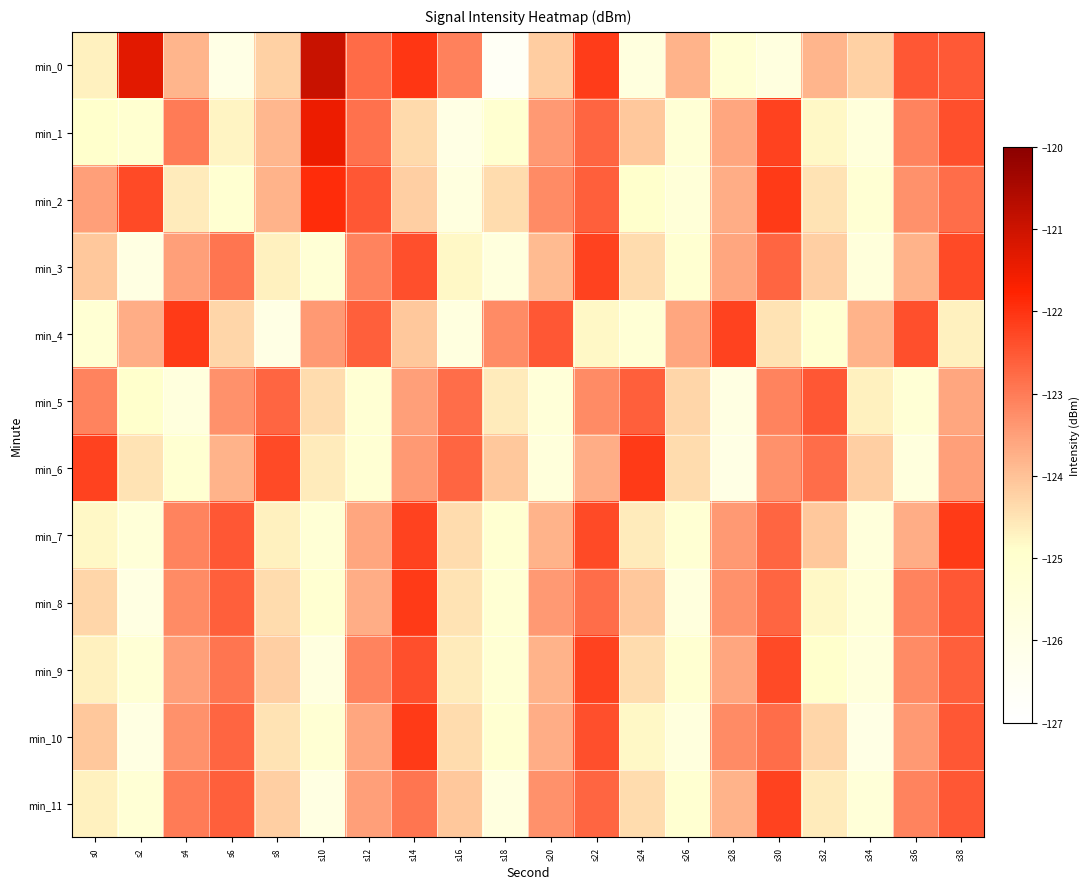

Reading left to right, extract all data points from this chart.

min_0: s0=-124.7	s2=-121.3	s4=-123.8	s6=-125.9	s8=-124.2	s10=-120.9	s12=-122.8	s14=-122.0	s16=-123.1	s18=-126.6	s20=-124.2	s22=-122.1	s24=-125.6	s26=-123.8	s28=-125.2	s30=-125.7	s32=-123.8	s34=-124.2	s36=-122.5	s38=-122.5
min_1: s0=-124.9	s2=-125.1	s4=-123.0	s6=-124.7	s8=-123.8	s10=-121.5	s12=-122.9	s14=-124.4	s16=-125.9	s18=-125.1	s20=-123.4	s22=-122.7	s24=-124.1	s26=-125.3	s28=-123.6	s30=-122.2	s32=-124.8	s34=-125.5	s36=-123.1	s38=-122.4
min_2: s0=-123.5	s2=-122.3	s4=-124.6	s6=-125.1	s8=-123.8	s10=-121.9	s12=-122.5	s14=-124.2	s16=-125.7	s18=-124.4	s20=-123.2	s22=-122.6	s24=-124.9	s26=-125.4	s28=-123.7	s30=-122.1	s32=-124.5	s34=-125.2	s36=-123.3	s38=-122.8
min_3: s0=-124.1	s2=-125.8	s4=-123.5	s6=-122.9	s8=-124.7	s10=-125.3	s12=-123.1	s14=-122.4	s16=-124.8	s18=-125.6	s20=-123.9	s22=-122.2	s24=-124.4	s26=-125.1	s28=-123.6	s30=-122.7	s32=-124.2	s34=-125.5	s36=-123.8	s38=-122.3
min_4: s0=-125.2	s2=-123.7	s4=-122.1	s6=-124.3	s8=-125.9	s10=-123.4	s12=-122.6	s14=-124.1	s16=-125.7	s18=-123.2	s20=-122.5	s22=-124.8	s24=-125.3	s26=-123.6	s28=-122.2	s30=-124.5	s32=-125.1	s34=-123.8	s36=-122.4	s38=-124.7
min_5: s0=-123.1	s2=-124.9	s4=-125.6	s6=-123.3	s8=-122.7	s10=-124.4	s12=-125.2	s14=-123.5	s16=-122.8	s18=-124.6	s20=-125.4	s22=-123.2	s24=-122.6	s26=-124.3	s28=-125.8	s30=-123.1	s32=-122.5	s34=-124.7	s36=-125.3	s38=-123.6
min_6: s0=-122.2	s2=-124.5	s4=-125.1	s6=-123.8	s8=-122.3	s10=-124.6	s12=-125.2	s14=-123.4	s16=-122.7	s18=-124.1	s20=-125.5	s22=-123.7	s24=-122.1	s26=-124.4	s28=-125.9	s30=-123.3	s32=-122.8	s34=-124.2	s36=-125.6	s38=-123.5
min_7: s0=-124.8	s2=-125.4	s4=-123.1	s6=-122.5	s8=-124.7	s10=-125.3	s12=-123.6	s14=-122.2	s16=-124.4	s18=-125.1	s20=-123.8	s22=-122.3	s24=-124.6	s26=-125.2	s28=-123.4	s30=-122.7	s32=-124.1	s34=-125.5	s36=-123.7	s38=-122.1
min_8: s0=-124.3	s2=-125.8	s4=-123.2	s6=-122.6	s8=-124.4	s10=-125.1	s12=-123.7	s14=-122.1	s16=-124.5	s18=-125.2	s20=-123.4	s22=-122.8	s24=-124.1	s26=-125.6	s28=-123.3	s30=-122.7	s32=-124.8	s34=-125.4	s36=-123.1	s38=-122.5
min_9: s0=-124.7	s2=-125.3	s4=-123.5	s6=-122.9	s8=-124.2	s10=-125.7	s12=-123.1	s14=-122.4	s16=-124.6	s18=-125.2	s20=-123.8	s22=-122.2	s24=-124.4	s26=-125.1	s28=-123.6	s30=-122.3	s32=-124.9	s34=-125.5	s36=-123.2	s38=-122.6
min_10: s0=-124.1	s2=-125.8	s4=-123.3	s6=-122.7	s8=-124.5	s10=-125.2	s12=-123.6	s14=-122.1	s16=-124.4	s18=-125.1	s20=-123.7	s22=-122.4	s24=-124.8	s26=-125.6	s28=-123.2	s30=-122.8	s32=-124.3	s34=-125.9	s36=-123.4	s38=-122.5
min_11: s0=-124.7	s2=-125.3	s4=-123.0	s6=-122.6	s8=-124.2	s10=-125.8	s12=-123.5	s14=-122.9	s16=-124.1	s18=-125.7	s20=-123.3	s22=-122.7	s24=-124.4	s26=-125.1	s28=-123.8	s30=-122.2	s32=-124.6	s34=-125.4	s36=-123.1	s38=-122.5